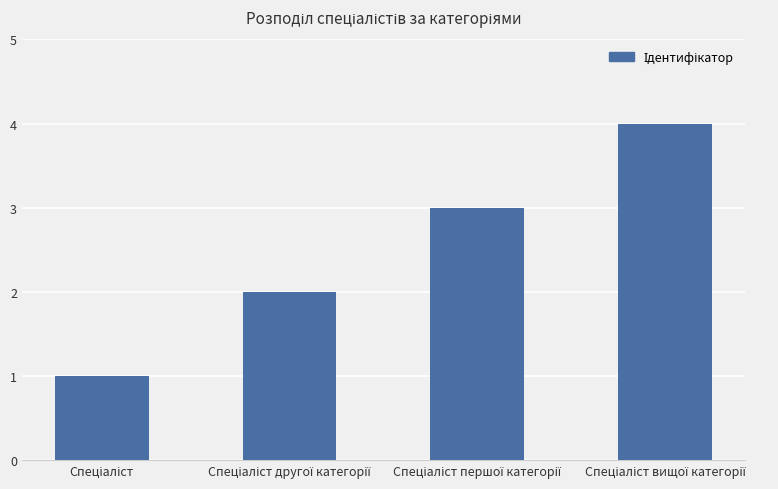

What is the sum of all values?

10